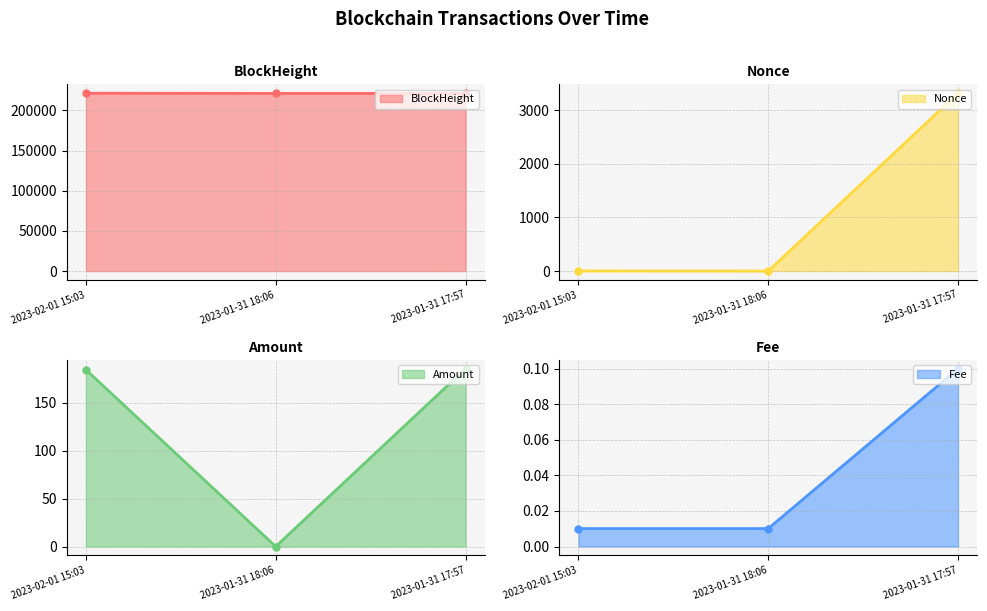

Between 2023-02-01 15:03 and 2023-01-31 17:57, which is larger?

2023-02-01 15:03